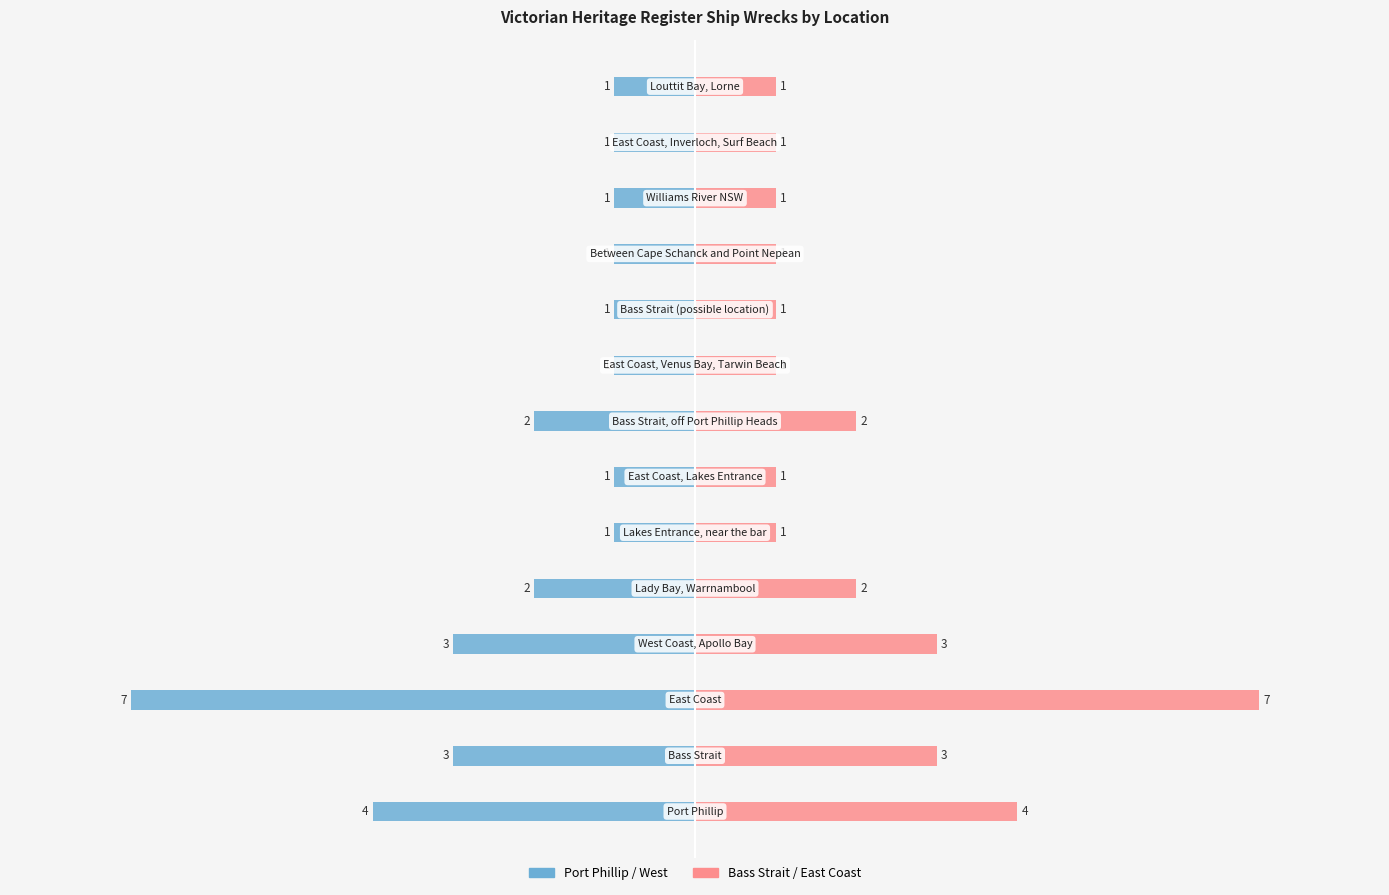

How many values in the Port Phillip Side series are below -1?

6